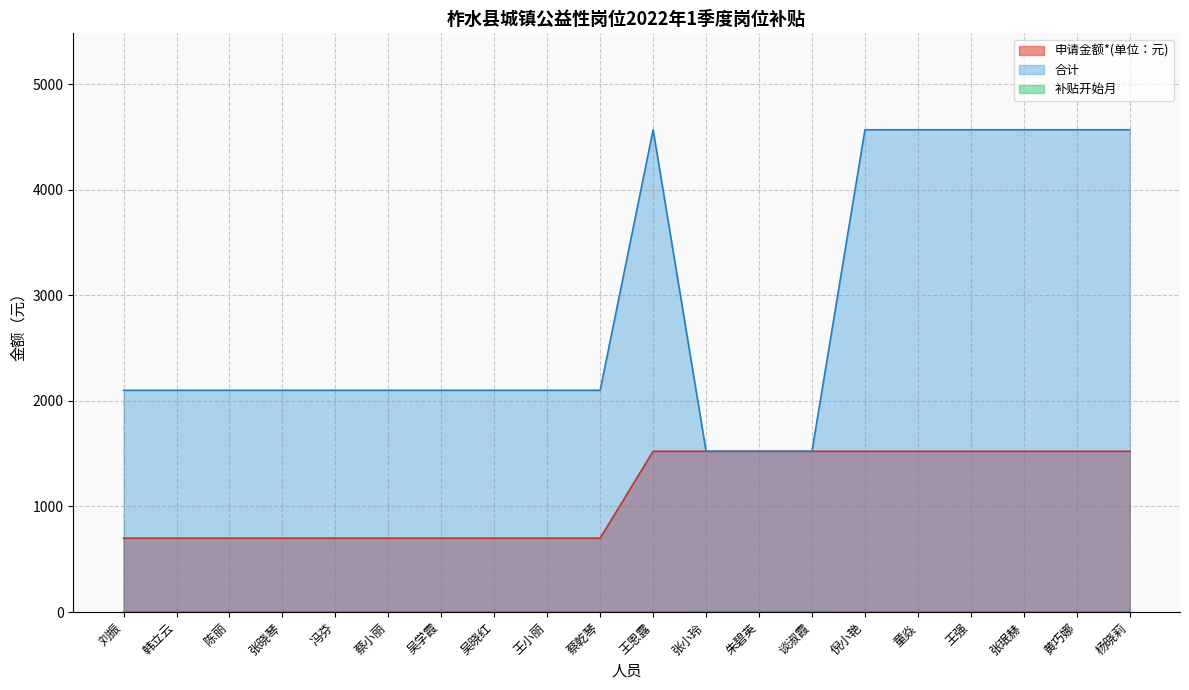

At which category is the sum across all series the highest?

王恩露